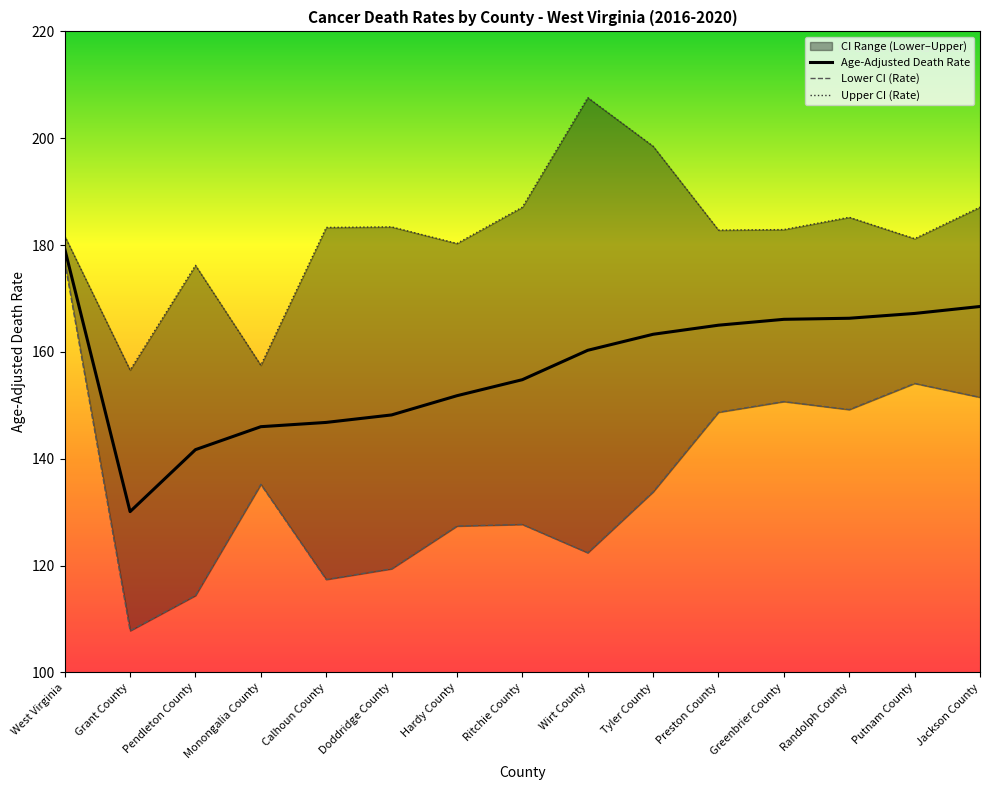

True or false: Upper CI (Rate) and Lower CI (Rate) intersect in this chart.

False